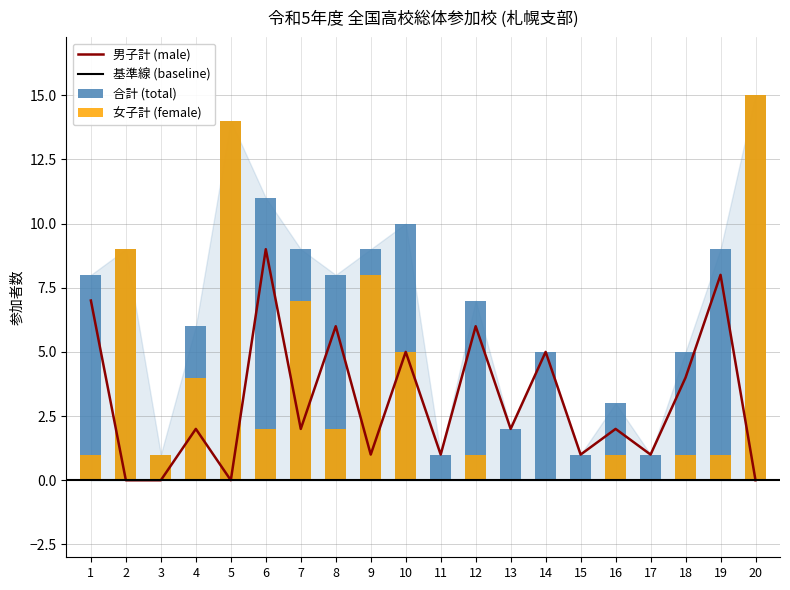

Count the number of categories in the chart.

20